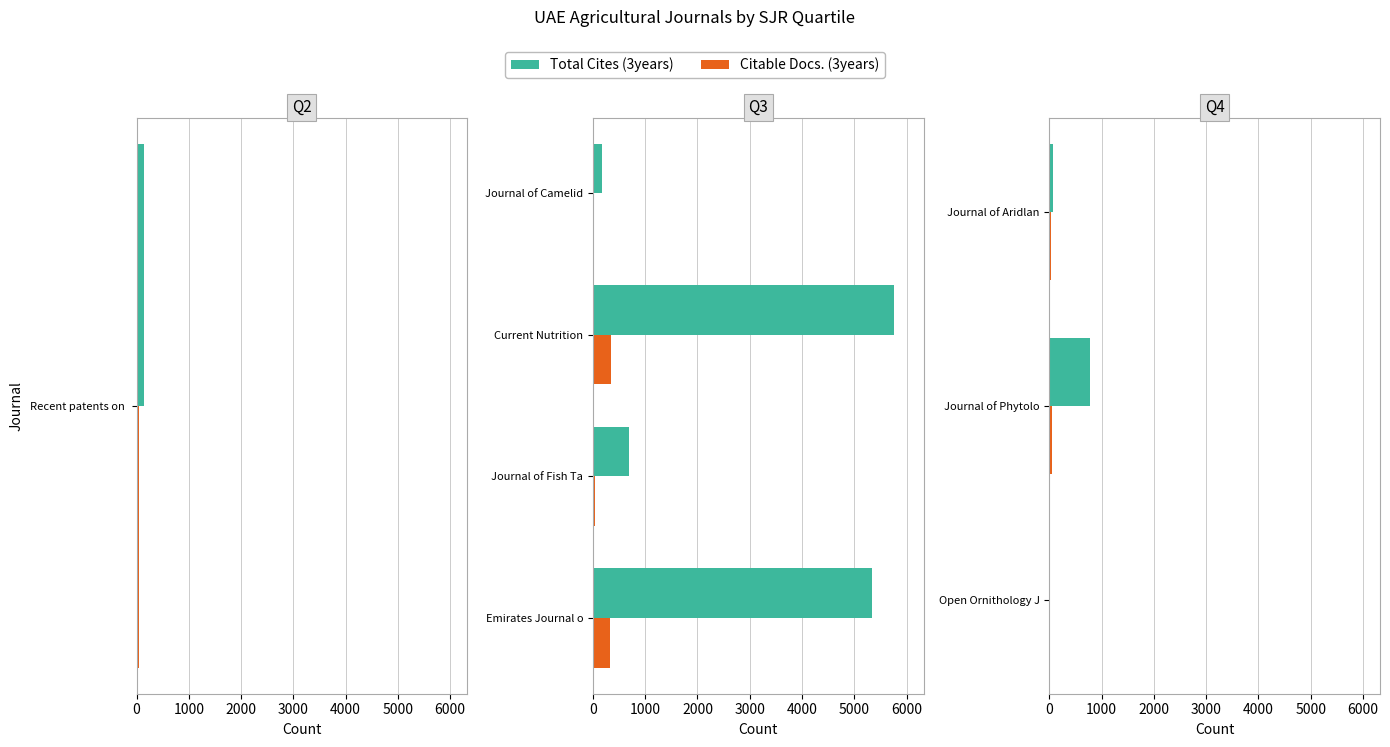

What are all the series names shown in the legend?

Total Cites (3years), Citable Docs. (3years)